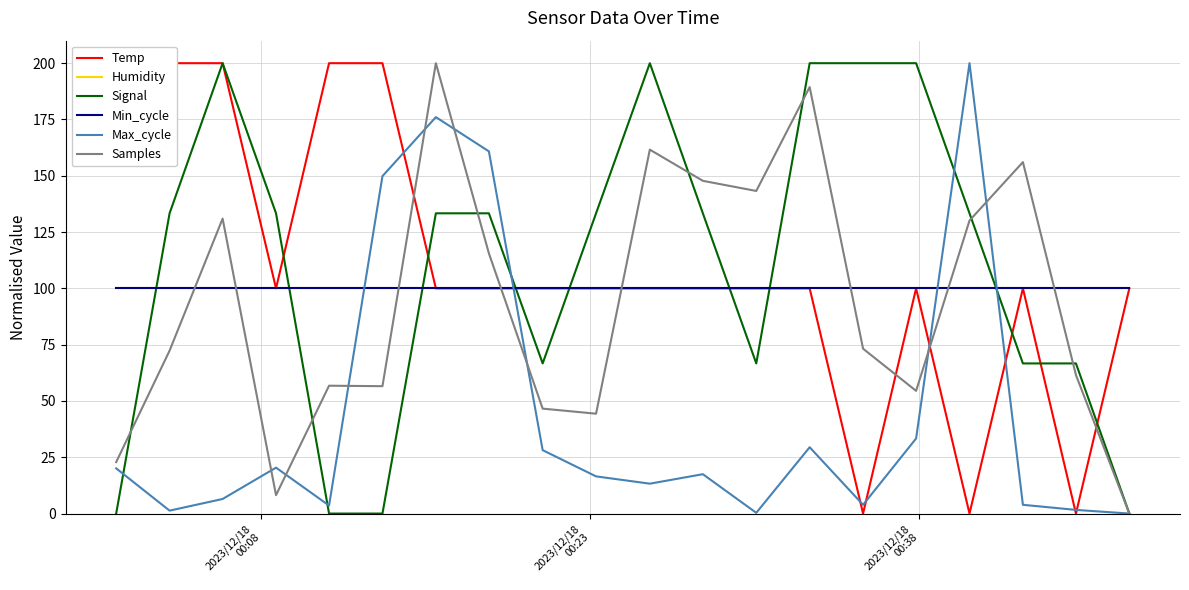

Reading left to right, transcribe all the data shown in this chart.

Temp: 200.0	200.0	200.0	100.0	200.0	200.0	100.0	100.0	100.0	100.0	100.0	100.0	100.0	100.0	0.0	100.0	0.0	100.0	0.0	100.0
Humidity: 100.0	100.0	100.0	100.0	100.0	100.0	100.0	100.0	100.0	100.0	100.0	100.0	100.0	100.0	100.0	100.0	100.0	100.0	100.0	100.0
Signal: 0.0	133.3	200.0	133.3	0.0	0.0	133.3	133.3	66.7	133.3	200.0	133.3	66.7	200.0	200.0	200.0	133.3	66.7	66.7	0.0
Min_cycle: 100.0	100.0	100.0	100.0	100.0	100.0	100.0	100.0	100.0	100.0	100.0	100.0	100.0	100.0	100.0	100.0	100.0	100.0	100.0	100.0
Max_cycle: 20.1	1.3	6.5	20.4	3.6	149.8	176.1	160.8	28.2	16.5	13.3	17.5	0.3	29.4	3.9	33.3	200.0	3.9	1.6	0.0
Samples: 22.8	72.4	131.0	8.2	56.8	56.6	200.0	115.6	46.6	44.3	161.6	147.8	143.3	189.4	73.2	54.5	130.1	156.1	61.5	0.0